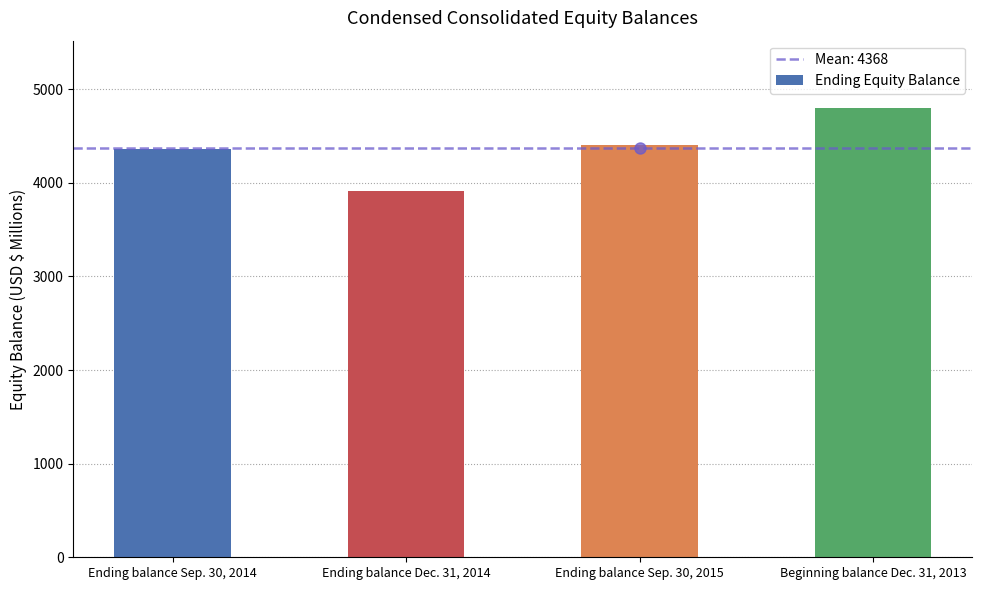

True or false: the data shows 4402 at Ending balance Sep. 30, 2015.

True